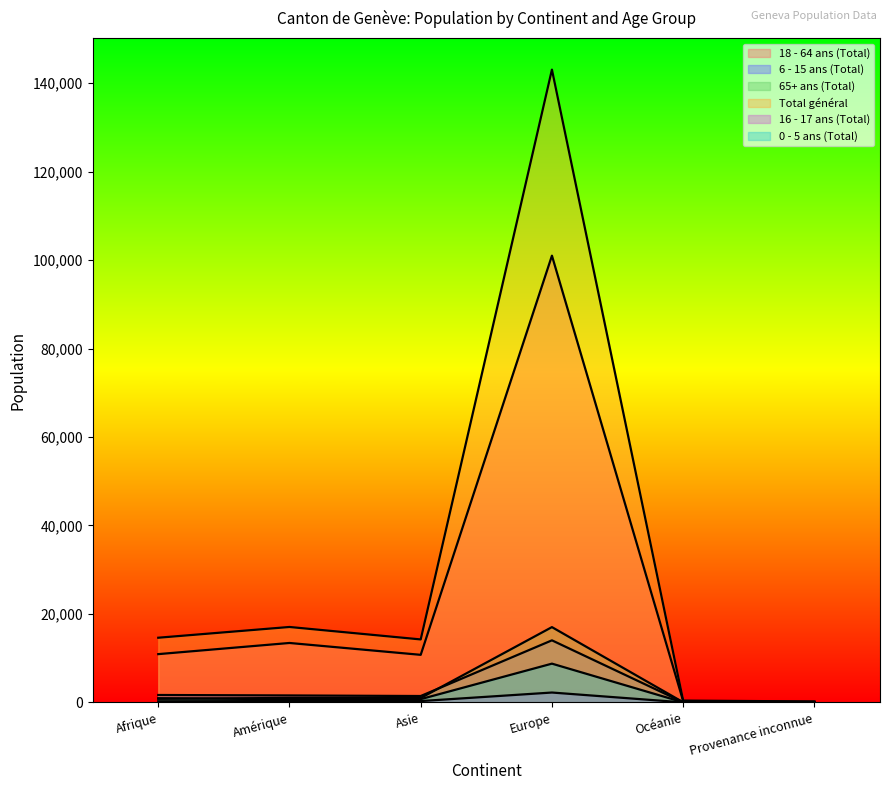

Reading right to left, what are all the values shown in this chart?

18 - 64 ans (Total): Provenance inconnue=142	Océanie=309	Europe=100990	Asie=10757	Amérique=13438	Afrique=10916
6 - 15 ans (Total): Provenance inconnue=37	Océanie=32	Europe=14035	Asie=1448	Amérique=1577	Afrique=1680
65+ ans (Total): Provenance inconnue=12	Océanie=40	Europe=17023	Asie=989	Amérique=1015	Afrique=817
Total général: Provenance inconnue=219	Océanie=415	Europe=143050	Asie=14239	Amérique=17055	Afrique=14624
16 - 17 ans (Total): Provenance inconnue=9	Océanie=12	Europe=2236	Asie=306	Amérique=309	Afrique=261
0 - 5 ans (Total): Provenance inconnue=19	Océanie=22	Europe=8766	Asie=739	Amérique=716	Afrique=950